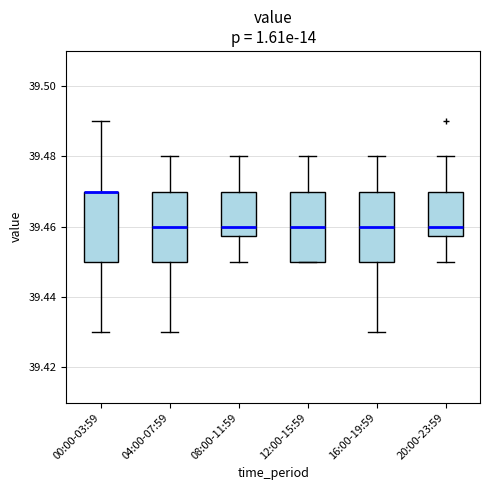

Where does the upper whisker of the box for 16:00-19:59 end on the y-axis? The values are not printed on the chart, so give them approximately, as read against the axis.

39.480